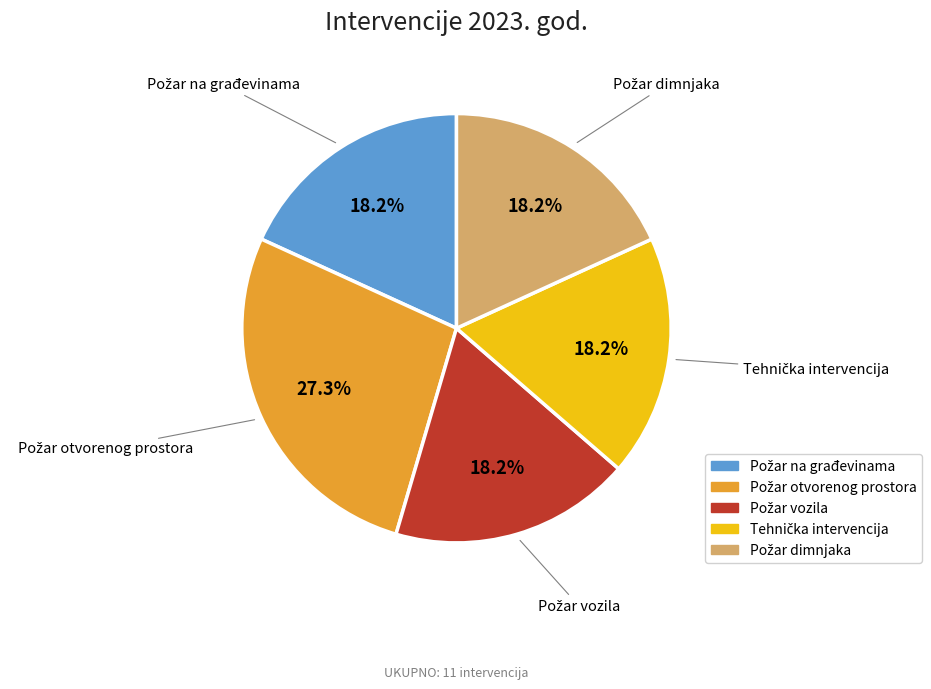

Is there a majority slice in this chart?

No